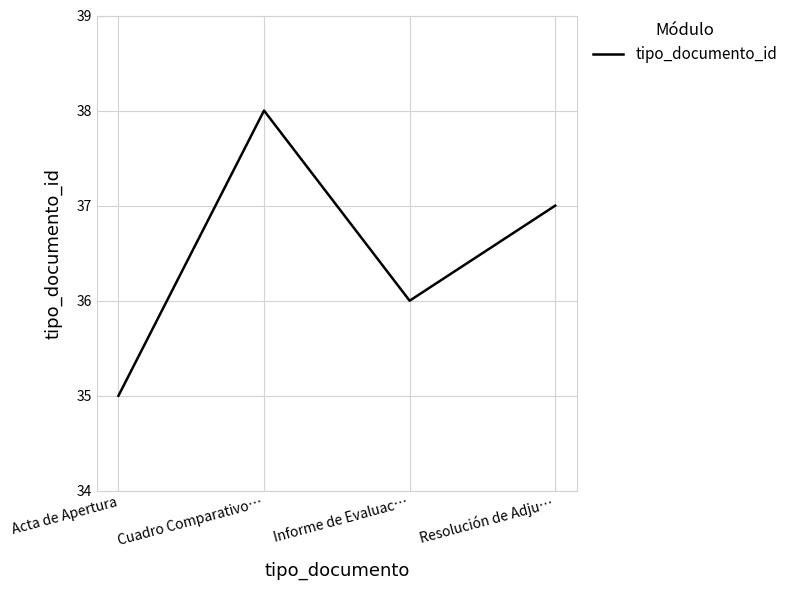

What position from the left is Resolución de Adju…?

4